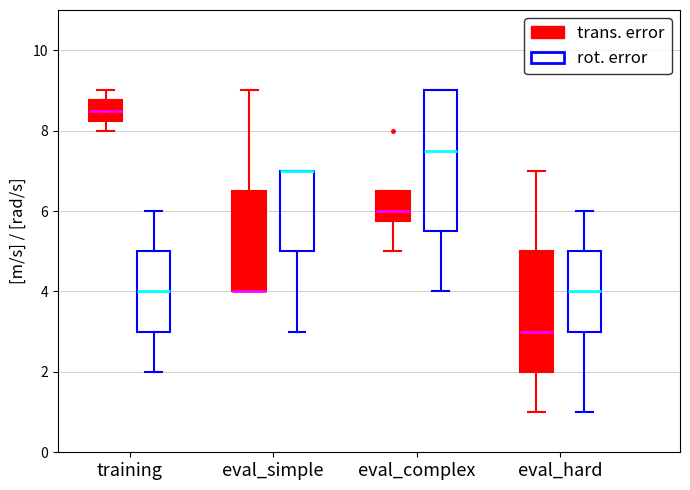

Which box is the tallest, from its lower edge to its upper edge?

eval_complex (rot. error)